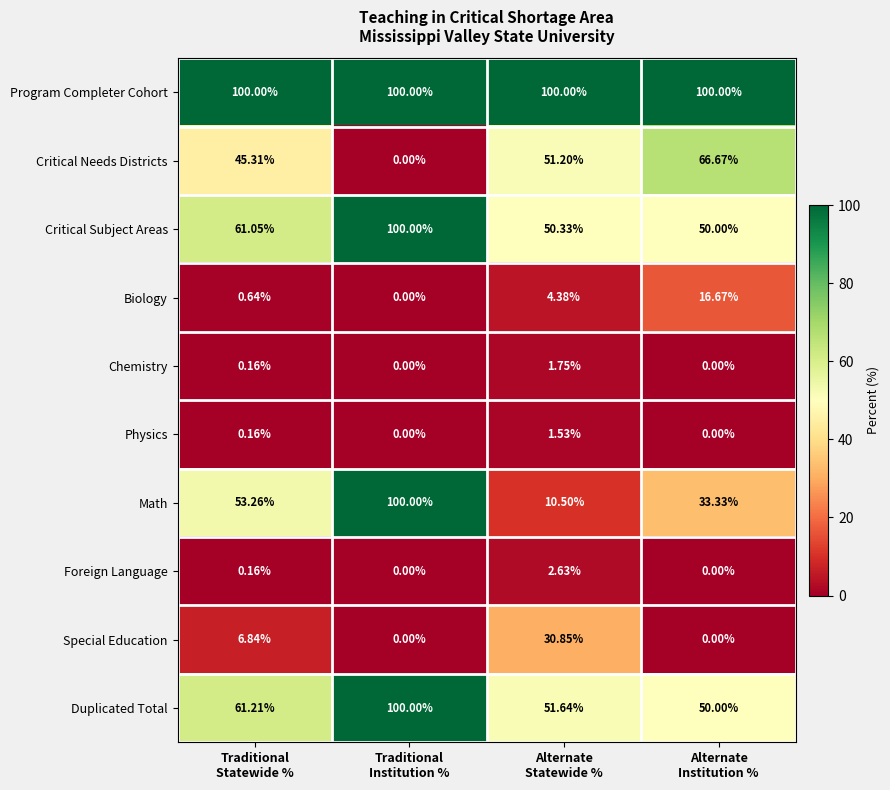

Which series has the widest spread of values?

Math